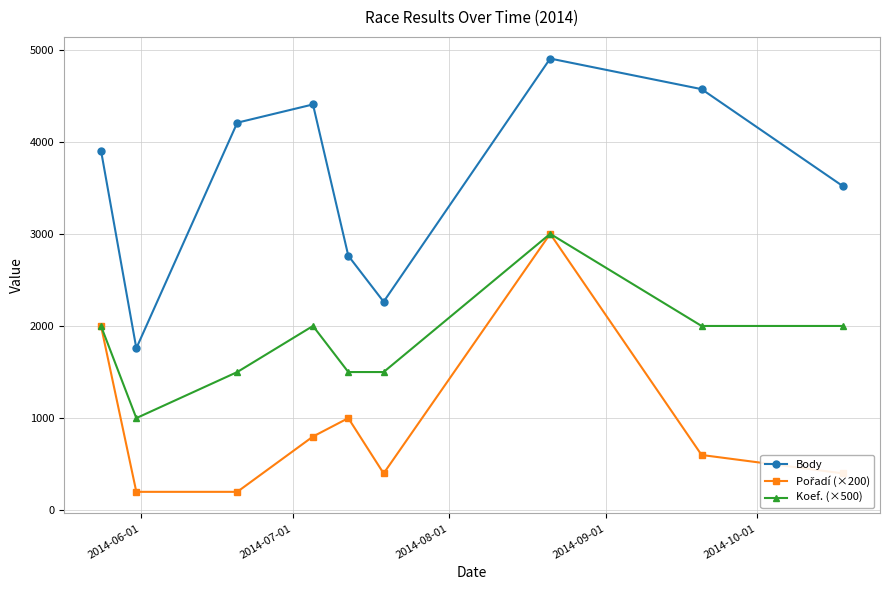

True or false: Koef. (×500) and Body intersect in this chart.

False